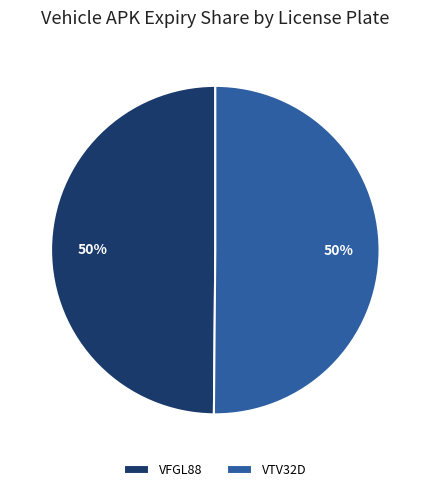

How many segments does this pie chart have?

2